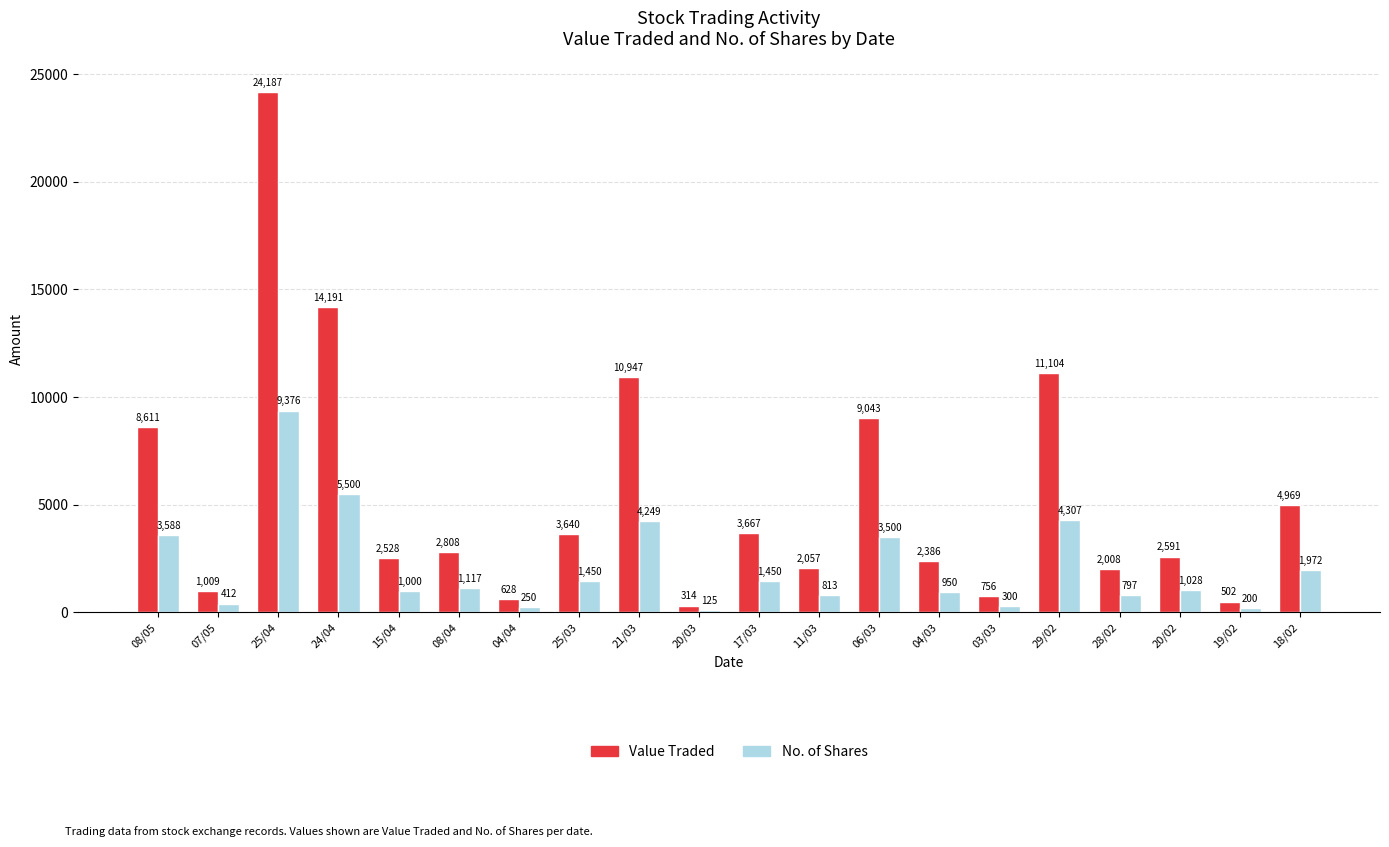

Rank the series at 20/03 from lowest to highest value.

No. of Shares, Value Traded